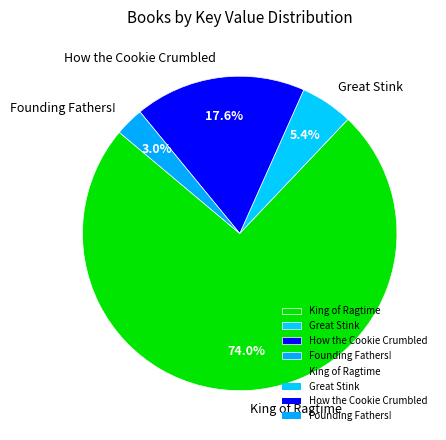

What portion of the pie excludes King of Ragtime?

26.0%